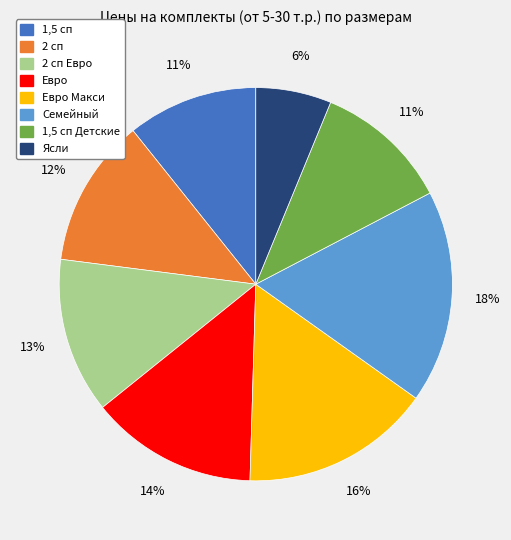

To the nearest percent, what is the average slice percentage?

12%